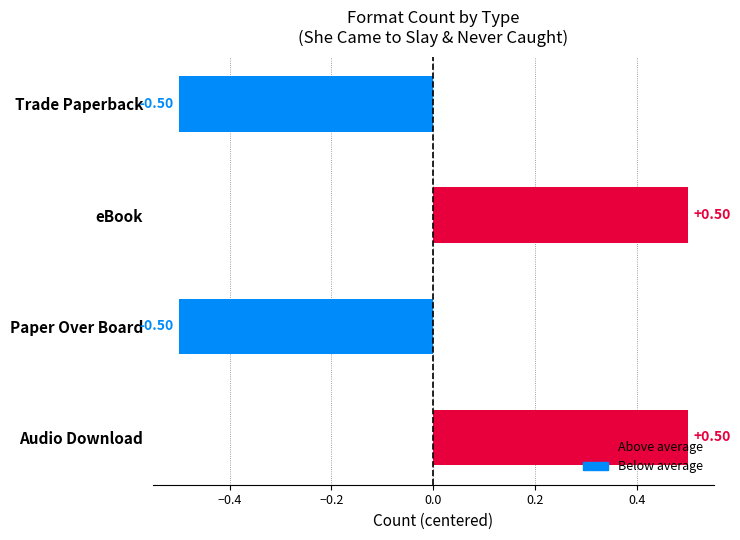

What is the difference between the maximum and minimum values?

1.0